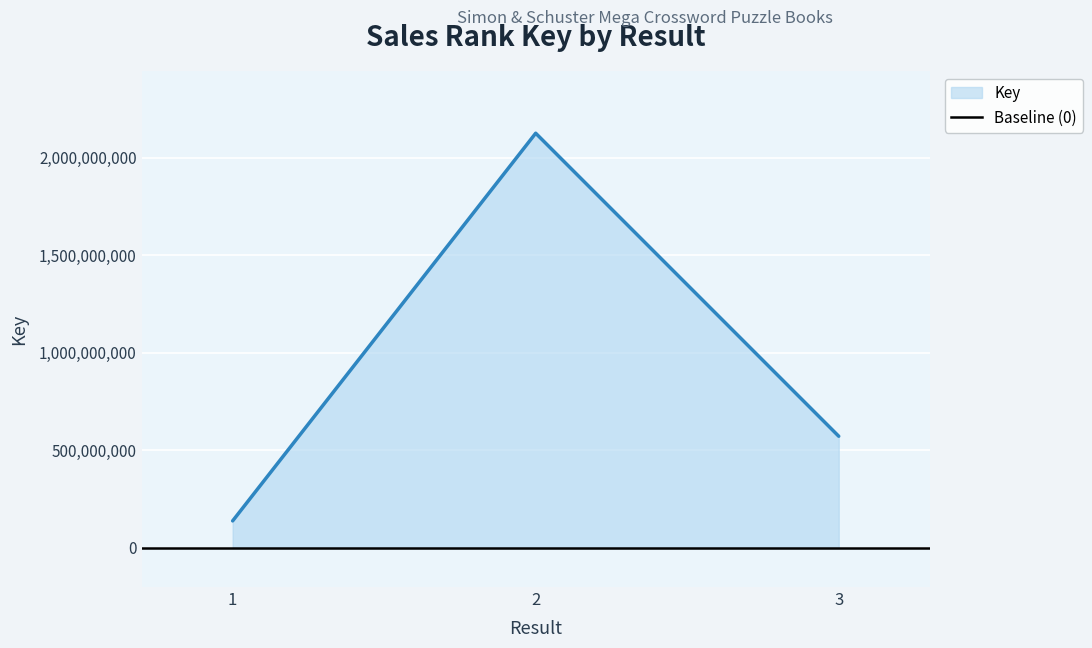

Between 1 and 2, which is larger?

2